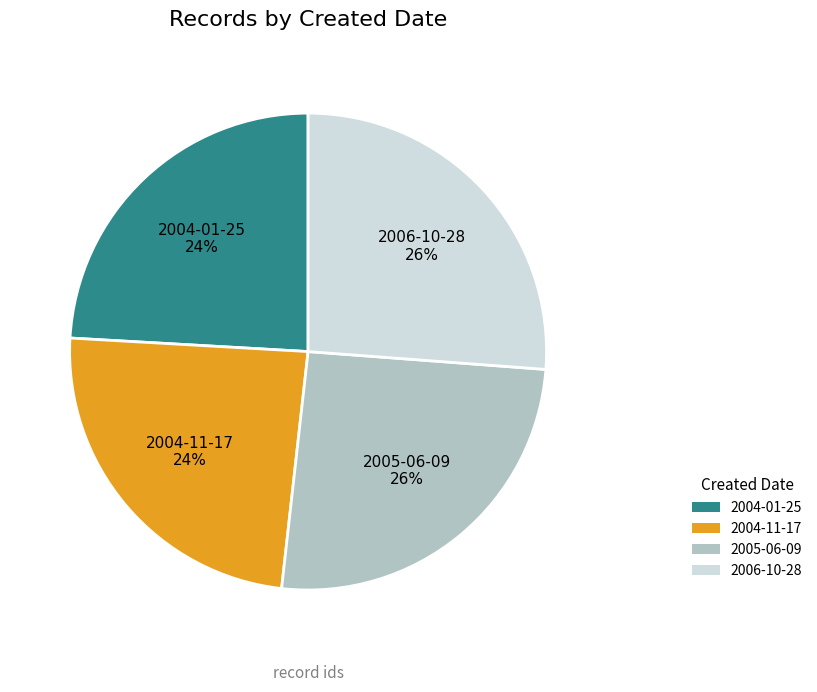

To the nearest percent, what portion does 2005-06-09 represent?

26%